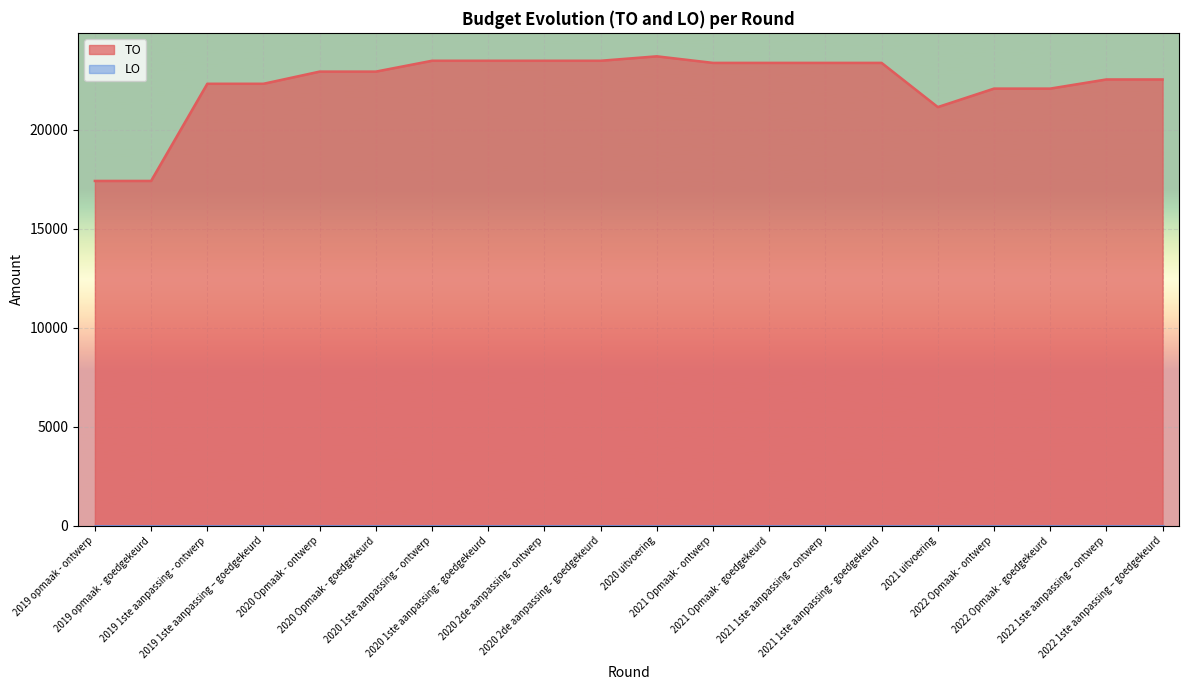

What is the approximate value at 2022 1ste aanpassing – goedgekeurd?

22552